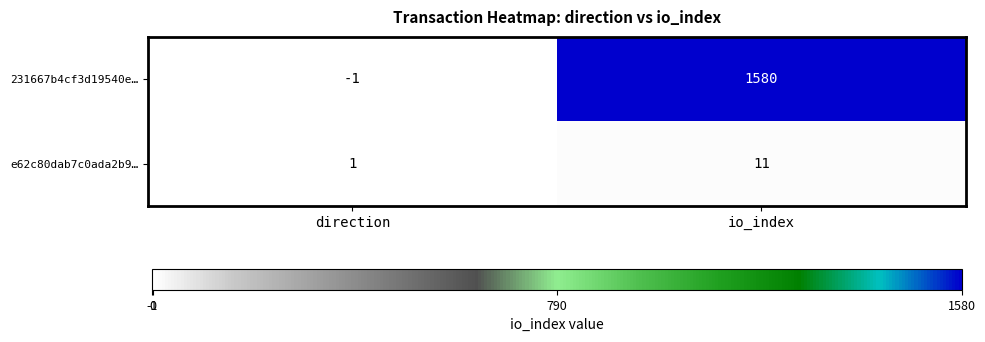

How many values in 231667b4cf3d19540e… are below zero?

1